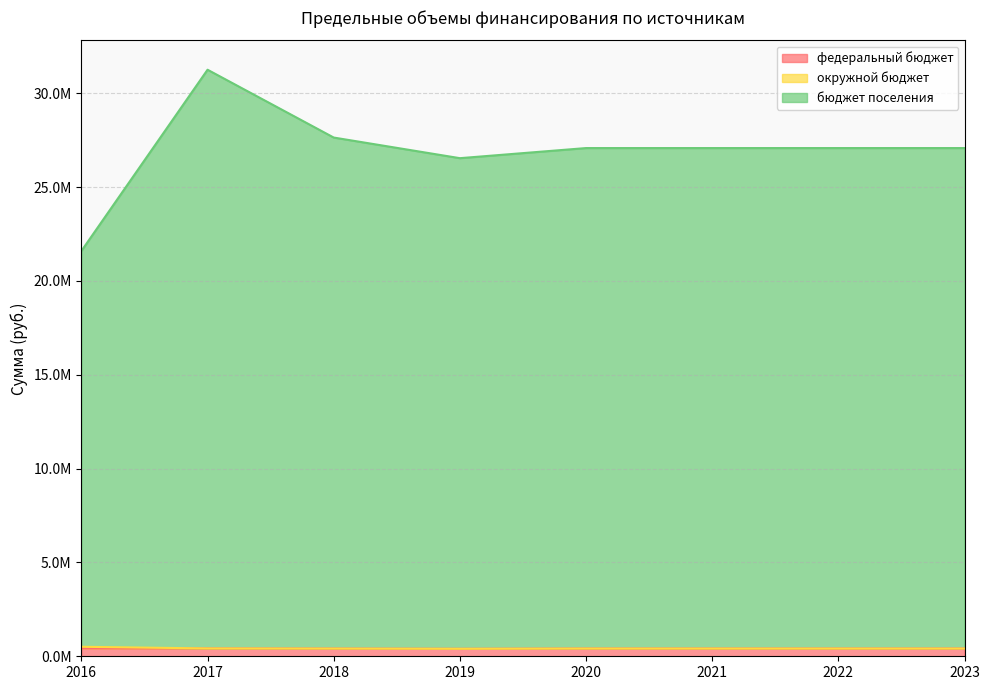

Reading left to right, what are all the values shown in this chart?

федеральный бюджет: 2016=425000.0	2017=417852.0	2018=409100.0	2019=397700.0	2020=411000.0	2021=411000.0	2022=411000.0	2023=411000.0
окружной бюджет: 2016=506360.0	2017=417852.0	2018=409100.0	2019=397700.0	2020=411000.0	2021=411000.0	2022=411000.0	2023=411000.0
бюджет поселения: 2016=21596213.3	2017=31253338.8	2018=27639800.0	2019=26540700.0	2020=27079200.0	2021=27079200.0	2022=27079200.0	2023=27079200.0